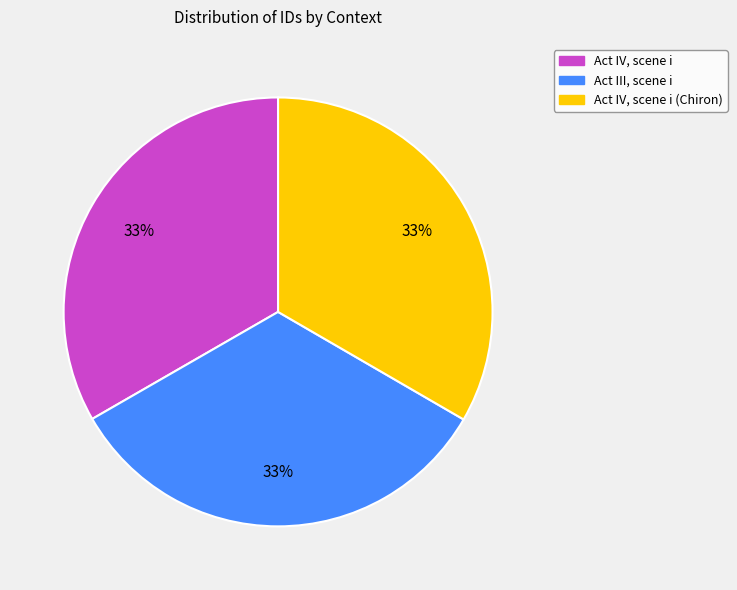

To the nearest percent, what is the combined percentage of Act III, scene i and Act IV, scene i (Chiron)?

67%